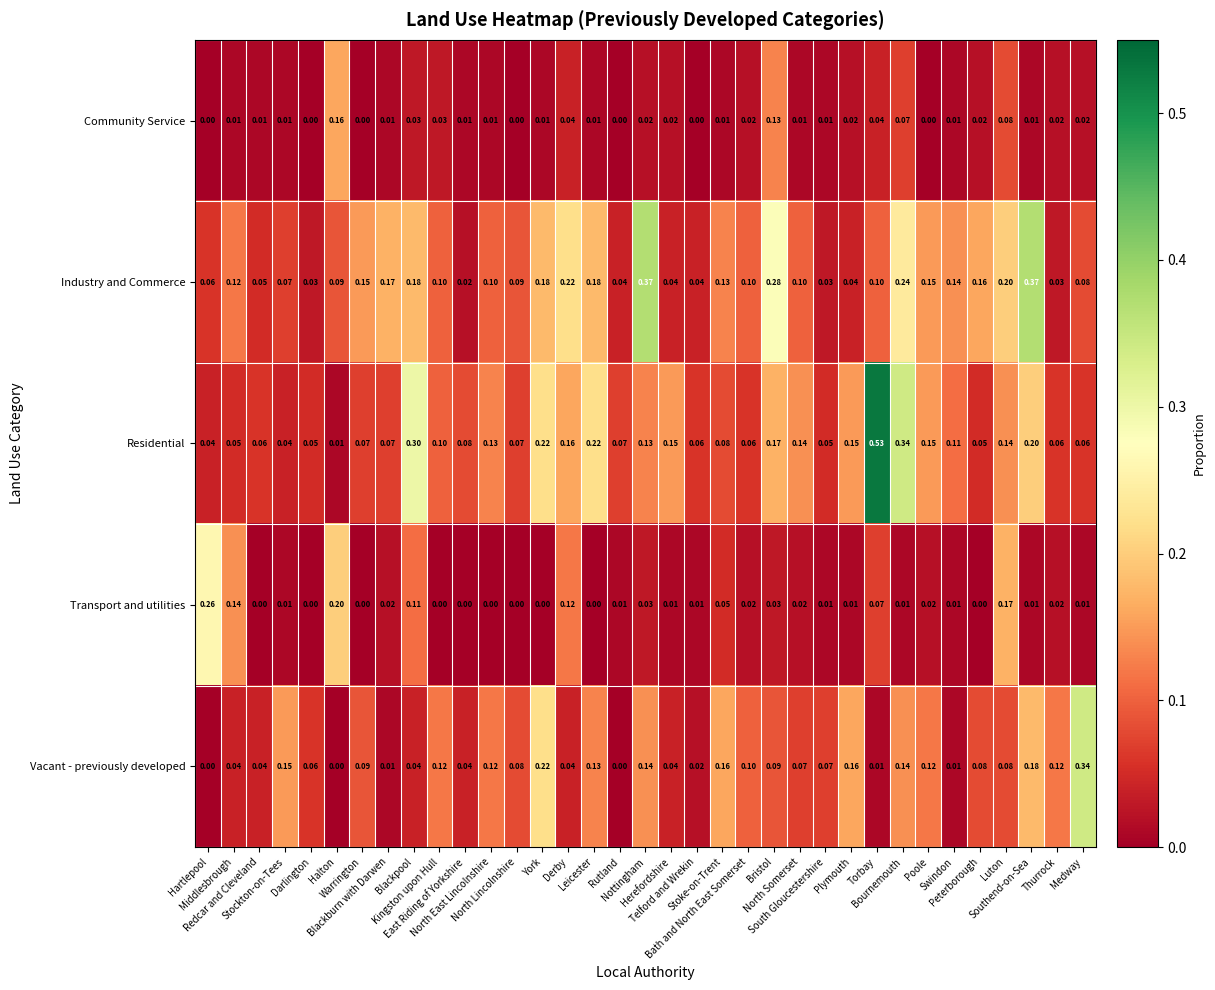

Rank the series by their maximum value, from lowest to highest.

Community Service, Transport and utilities, Vacant - previously developed, Industry and Commerce, Residential